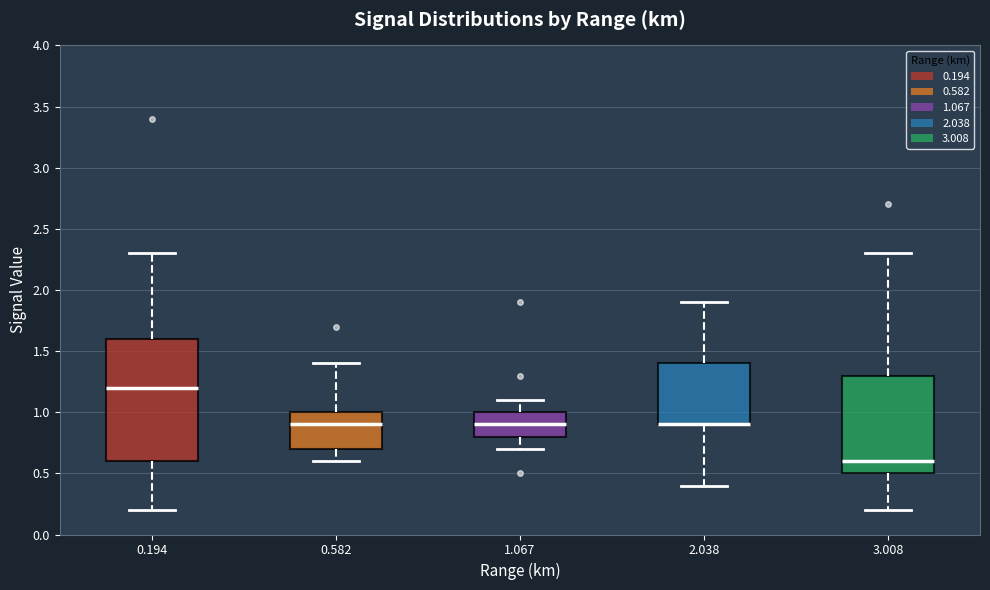

Reading left to right, transcribe this box plot: for each box, give where its median line is, the range the box spans, and where its two whiskers end, as read against the y-axis. The values are not printed on the chart, so give them approximately, as read against the axis.

0.194: median 1.2, box 0.6 to 1.6, whiskers 0.2 to 2.3
0.582: median 0.9, box 0.7 to 1.0, whiskers 0.6 to 1.4
1.067: median 0.9, box 0.8 to 1.0, whiskers 0.7 to 1.1
2.038: median 0.9 (drawn on the box's lower edge), box 0.9 to 1.4, whiskers 0.4 to 1.9
3.008: median 0.6, box 0.5 to 1.3, whiskers 0.2 to 2.3